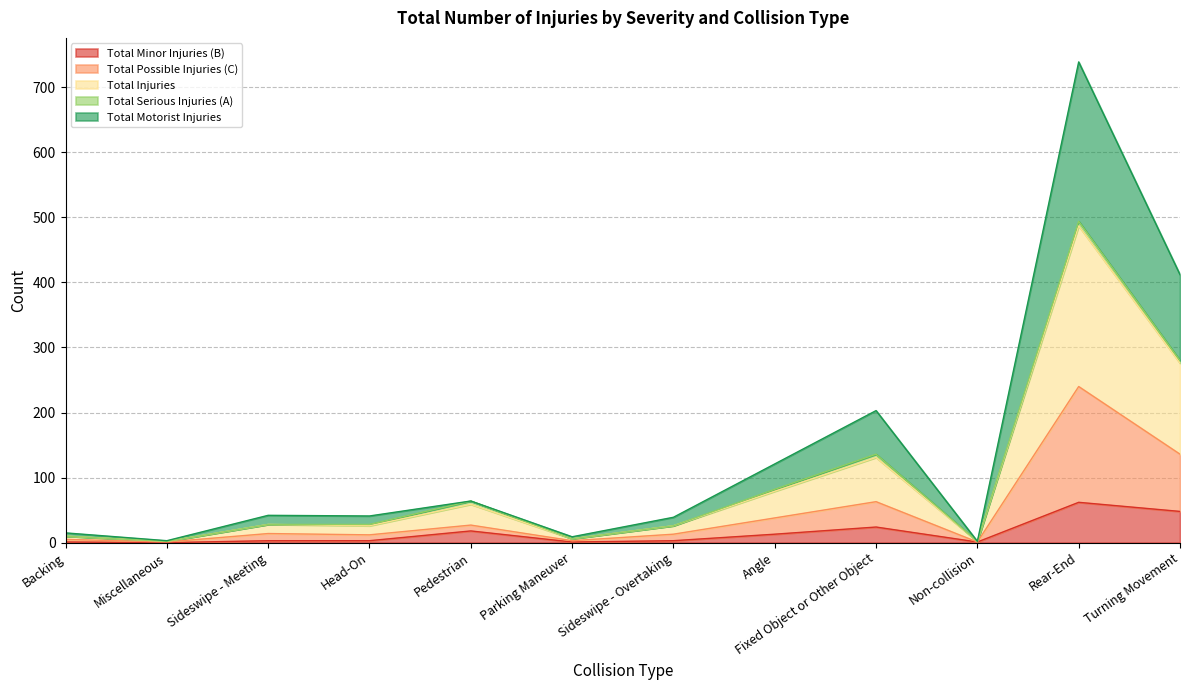

What is the value of the Total Minor Injuries (B) point at the 7th from the left?

3